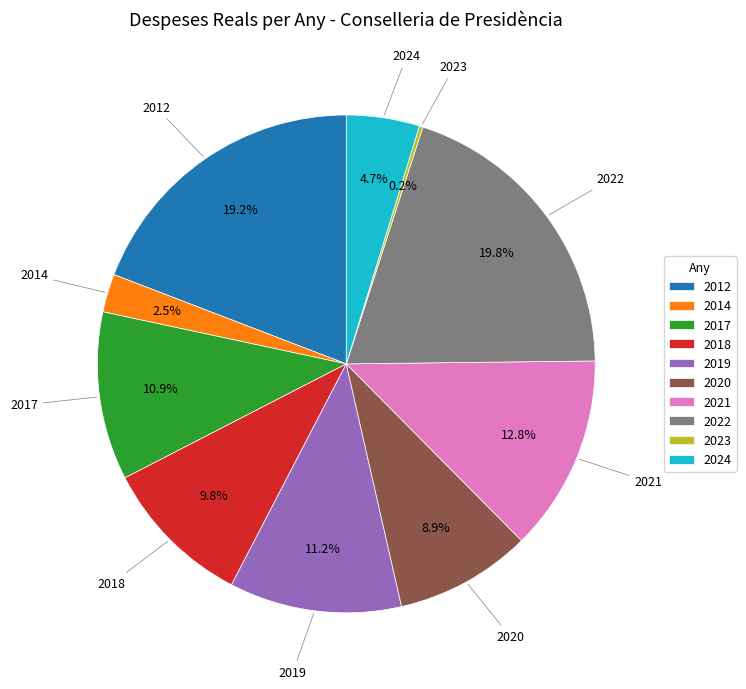

Approximately how many times larger is the value at 2021 compared to 2017?

1.2